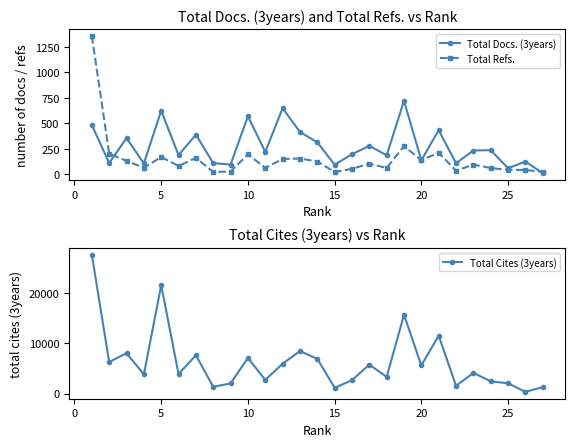

True or false: Total Docs. (3years) has more than 0 points higher than both neighbors.

True